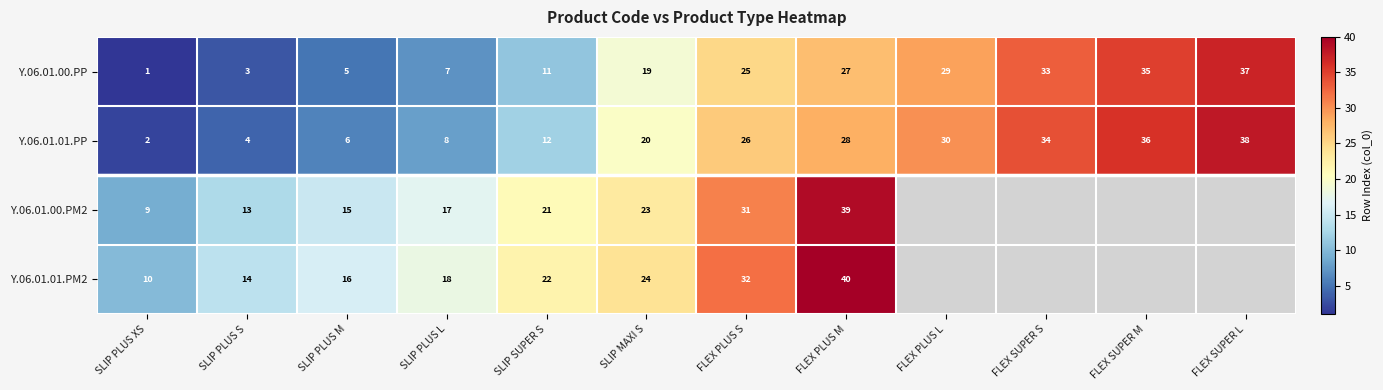

At which label does Y.06.01.00.PP reach its peak?

FLEX SUPER L